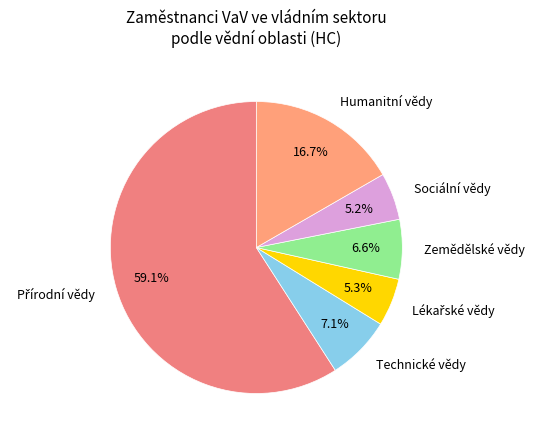

How much of the chart is everything except Humanitní vědy?

83.3%